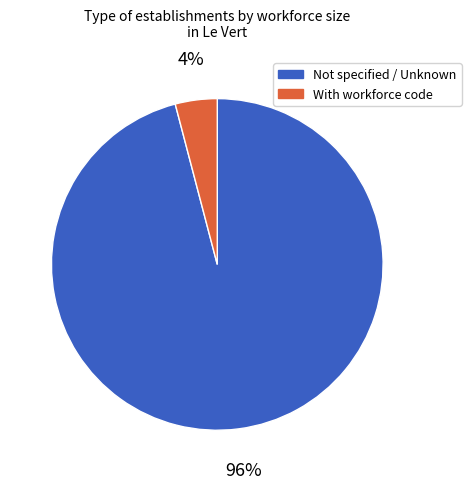

Which slice is the largest?

Not specified / Unknown